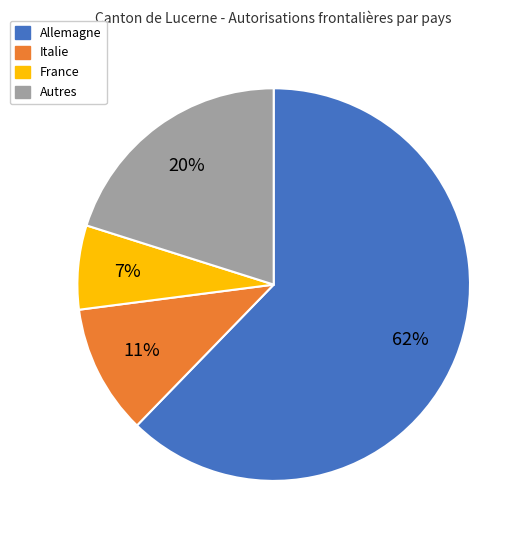

Is there a majority slice in this chart?

Yes